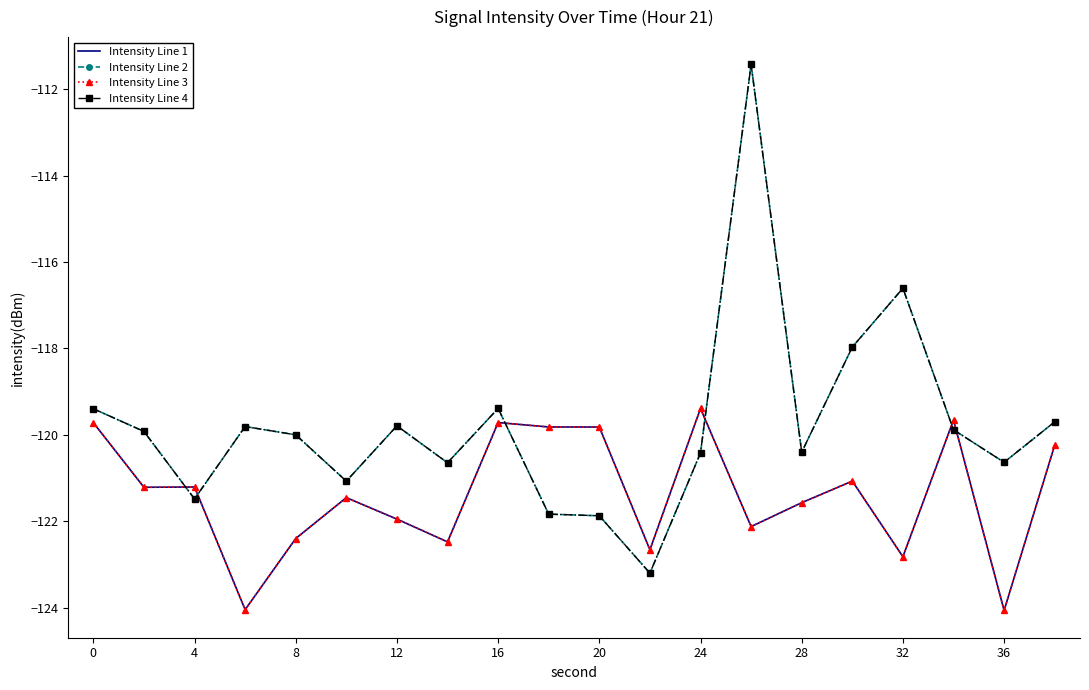

True or false: Intensity Line 3 and Intensity Line 1 intersect in this chart.

False